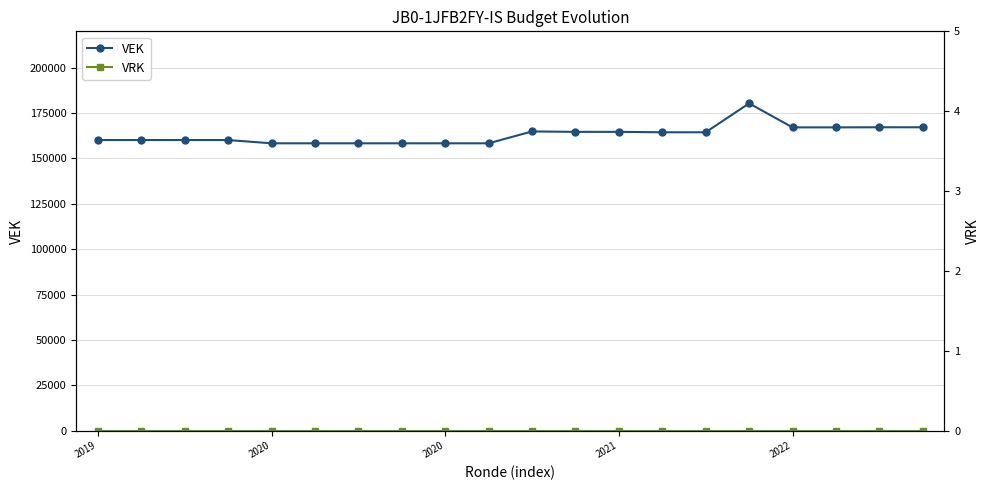

How many values in the VEK series exceed 164376?

8